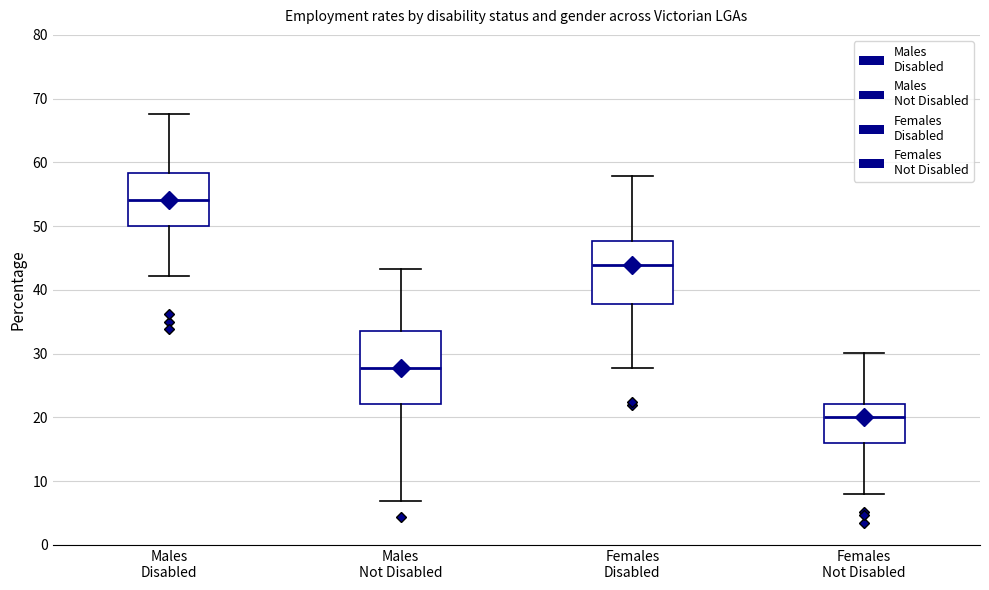

Reading left to right, transcribe this box plot: for each box, give where its median line is, the range the box spans, and where its two whiskers end, as read against the y-axis. The values are not printed on the chart, so give them approximately, as read against the axis.

Males Disabled: median 54, box 50 to 58, whiskers 42 to 68
Males Not Disabled: median 28, box 22 to 33, whiskers 7 to 43
Females Disabled: median 44, box 38 to 48, whiskers 28 to 58
Females Not Disabled: median 20, box 16 to 22, whiskers 8 to 30